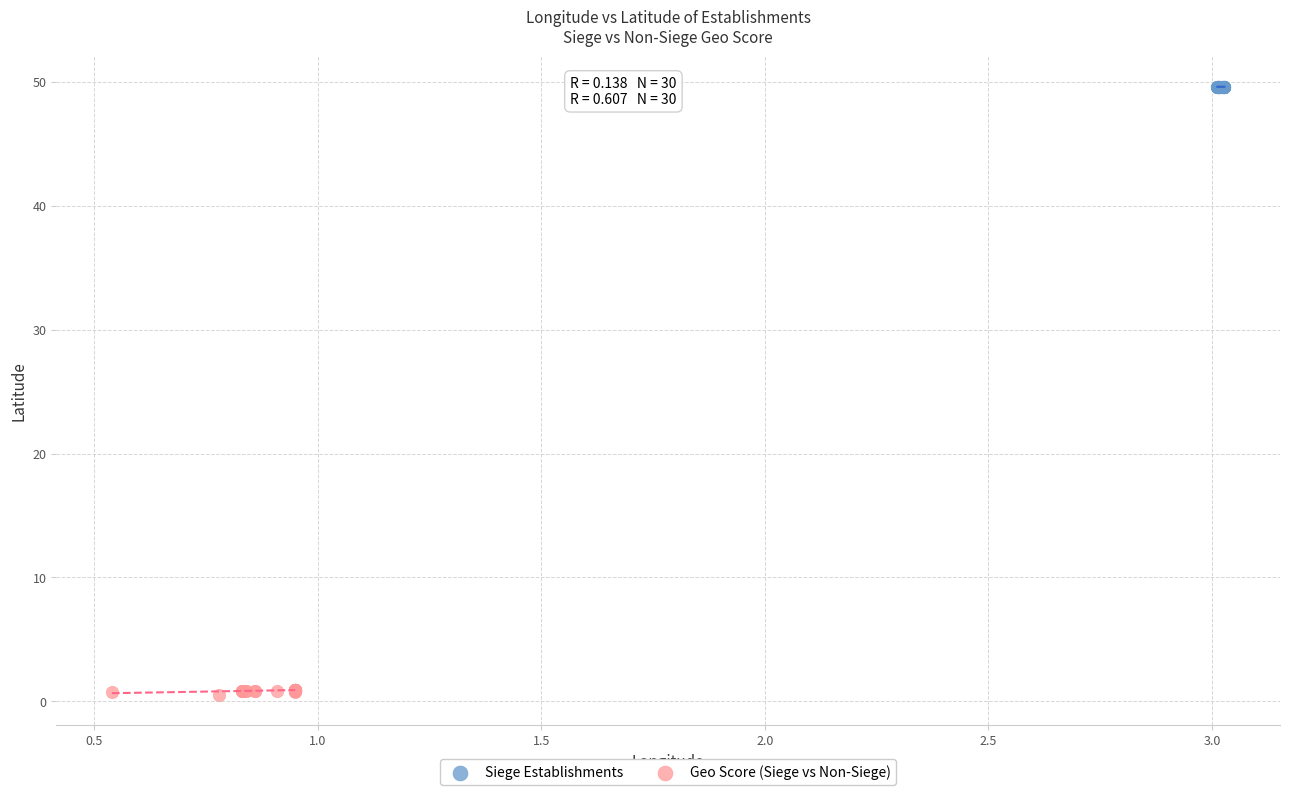

Which series contains the highest Y value?

Siege Establishments